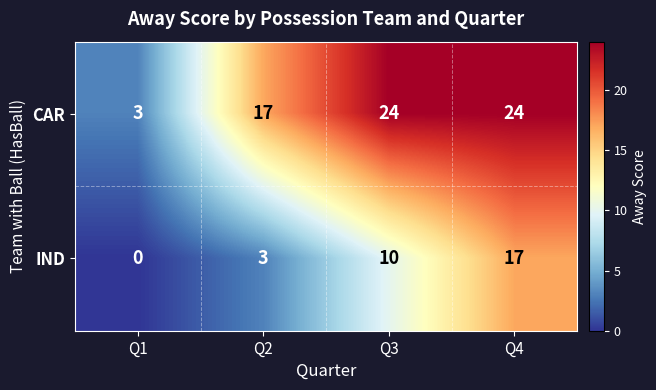

What is the minimum value for CAR?

3